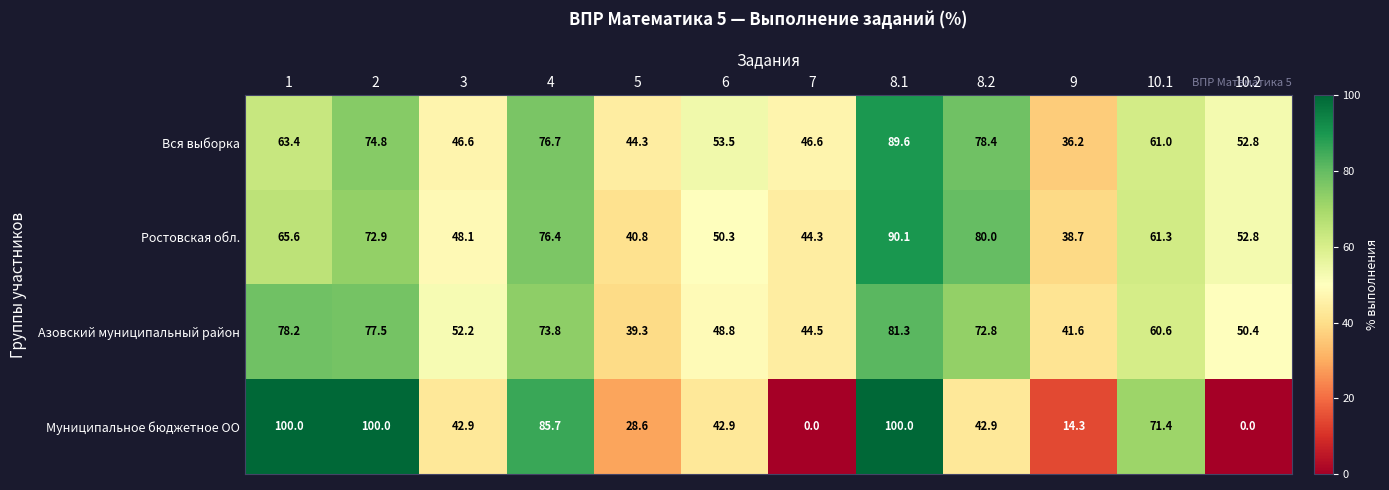

The Азовский муниципальный район series shows 48.8 at 6. True or false?

True